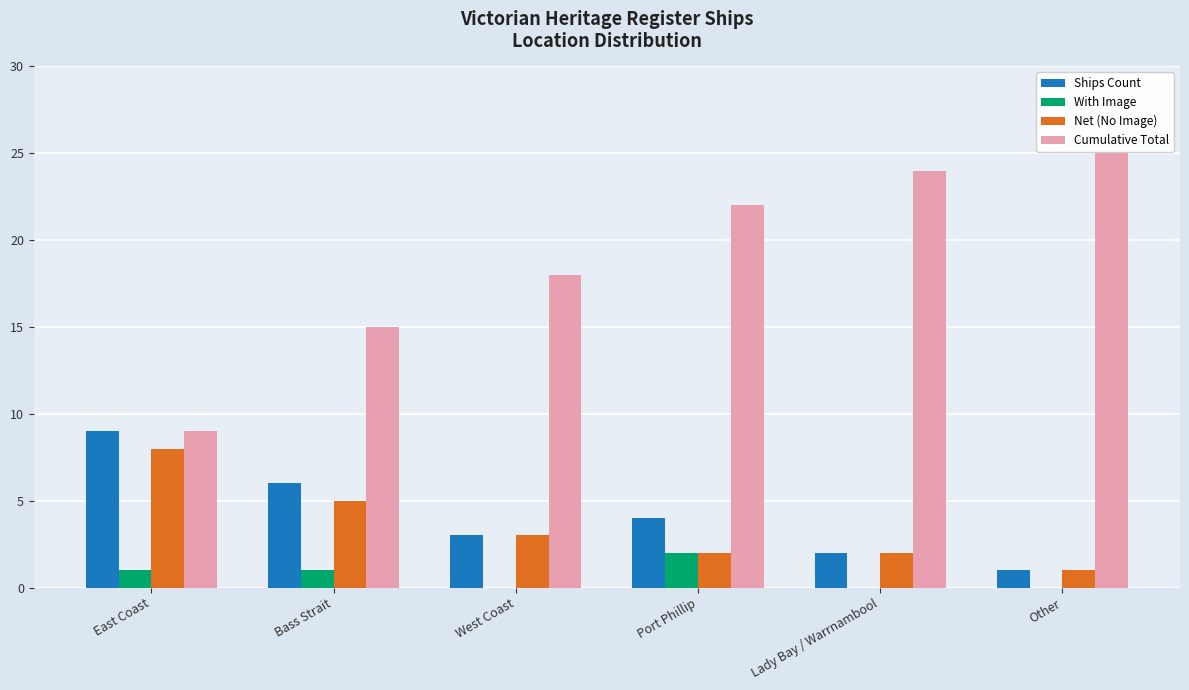

Reading left to right, what are all the values shown in this chart?

Ships Count: 9	6	3	4	2	1
With Image: 1	1	0	2	0	0
Net (No Image): 8	5	3	2	2	1
Cumulative Total: 9	15	18	22	24	25